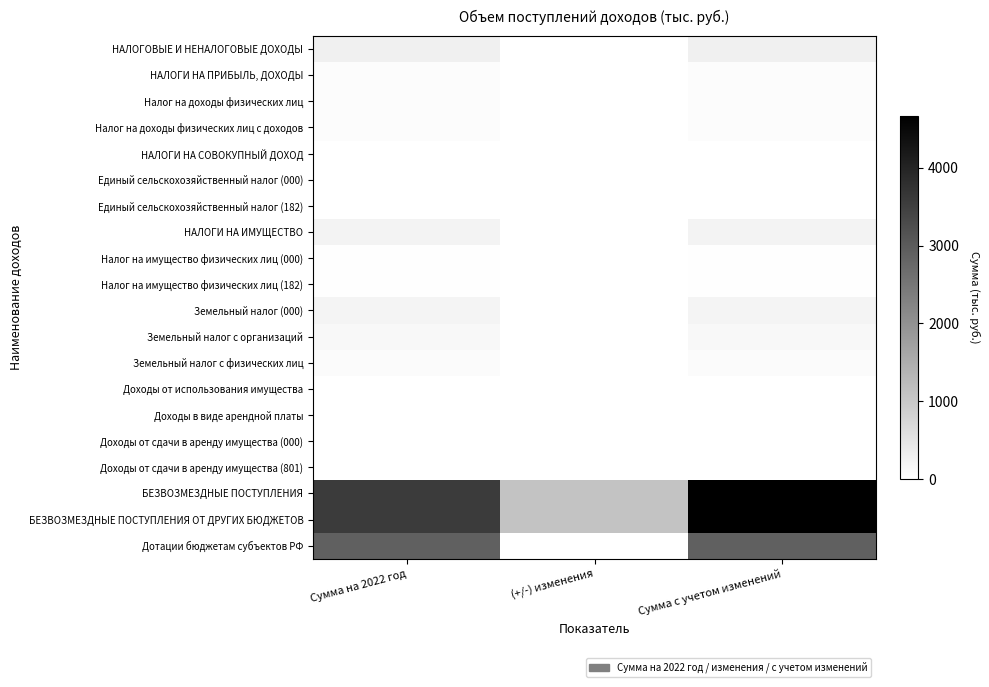

Reading right to left, what are all the values shown in this chart?

НАЛОГОВЫЕ И НЕНАЛОГОВЫЕ ДОХОДЫ: Сумма с учетом изменений=291.4	(+/-) изменения=0.0	Сумма на 2022 год=291.4
НАЛОГИ НА ПРИБЫЛЬ, ДОХОДЫ: Сумма с учетом изменений=63.0	(+/-) изменения=0.0	Сумма на 2022 год=63.0
Налог на доходы физических лиц: Сумма с учетом изменений=63.0	(+/-) изменения=0.0	Сумма на 2022 год=63.0
Налог на доходы физических лиц с доходов: Сумма с учетом изменений=63.0	(+/-) изменения=0.0	Сумма на 2022 год=63.0
НАЛОГИ НА СОВОКУПНЫЙ ДОХОД: Сумма с учетом изменений=1.8	(+/-) изменения=0.0	Сумма на 2022 год=1.8
Единый сельскохозяйственный налог (000): Сумма с учетом изменений=1.8	(+/-) изменения=0.0	Сумма на 2022 год=1.8
Единый сельскохозяйственный налог (182): Сумма с учетом изменений=1.8	(+/-) изменения=0.0	Сумма на 2022 год=1.8
НАЛОГИ НА ИМУЩЕСТВО: Сумма с учетом изменений=226.6	(+/-) изменения=0.0	Сумма на 2022 год=226.6
Налог на имущество физических лиц (000): Сумма с учетом изменений=24.6	(+/-) изменения=0.0	Сумма на 2022 год=24.6
Налог на имущество физических лиц (182): Сумма с учетом изменений=24.6	(+/-) изменения=0.0	Сумма на 2022 год=24.6
Земельный налог (000): Сумма с учетом изменений=202.0	(+/-) изменения=0.0	Сумма на 2022 год=202.0
Земельный налог с организаций: Сумма с учетом изменений=128.0	(+/-) изменения=0.0	Сумма на 2022 год=128.0
Земельный налог с физических лиц: Сумма с учетом изменений=74.0	(+/-) изменения=0.0	Сумма на 2022 год=74.0
Доходы от использования имущества: Сумма с учетом изменений=0.0	(+/-) изменения=0.0	Сумма на 2022 год=0.0
Доходы в виде арендной платы: Сумма с учетом изменений=0.0	(+/-) изменения=0.0	Сумма на 2022 год=0.0
Доходы от сдачи в аренду имущества (000): Сумма с учетом изменений=0.0	(+/-) изменения=0.0	Сумма на 2022 год=0.0
Доходы от сдачи в аренду имущества (801): Сумма с учетом изменений=0.0	(+/-) изменения=0.0	Сумма на 2022 год=0.0
БЕЗВОЗМЕЗДНЫЕ ПОСТУПЛЕНИЯ: Сумма с учетом изменений=4669.7	(+/-) изменения=1087.6	Сумма на 2022 год=3582.2
БЕЗВОЗМЕЗДНЫЕ ПОСТУПЛЕНИЯ ОТ ДРУГИХ БЮДЖЕТОВ: Сумма с учетом изменений=4669.7	(+/-) изменения=1087.6	Сумма на 2022 год=3582.2
Дотации бюджетам субъектов РФ: Сумма с учетом изменений=2907.8	(+/-) изменения=0.0	Сумма на 2022 год=2907.8